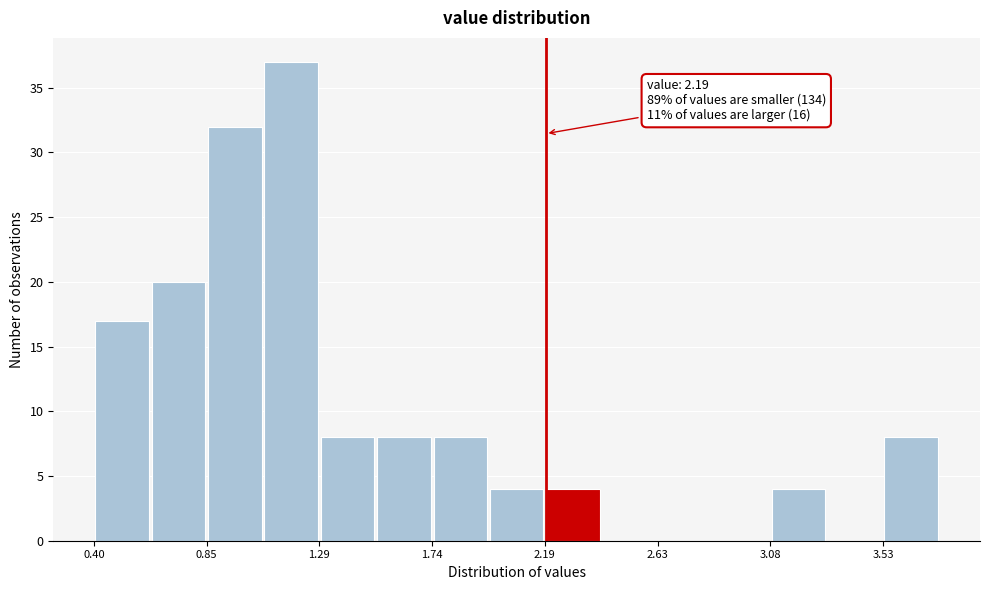

Which range on the x-axis has the tallest bar?

1.05 to 1.30